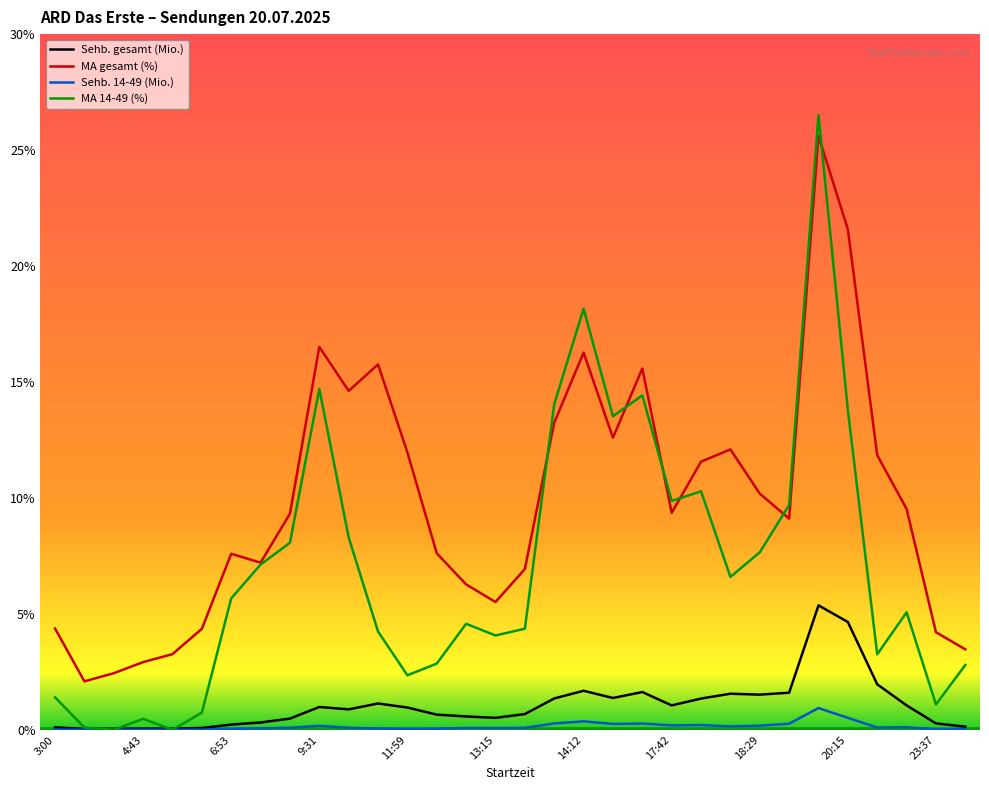

What is the minimum value for MA gesamt (%)?

2.1